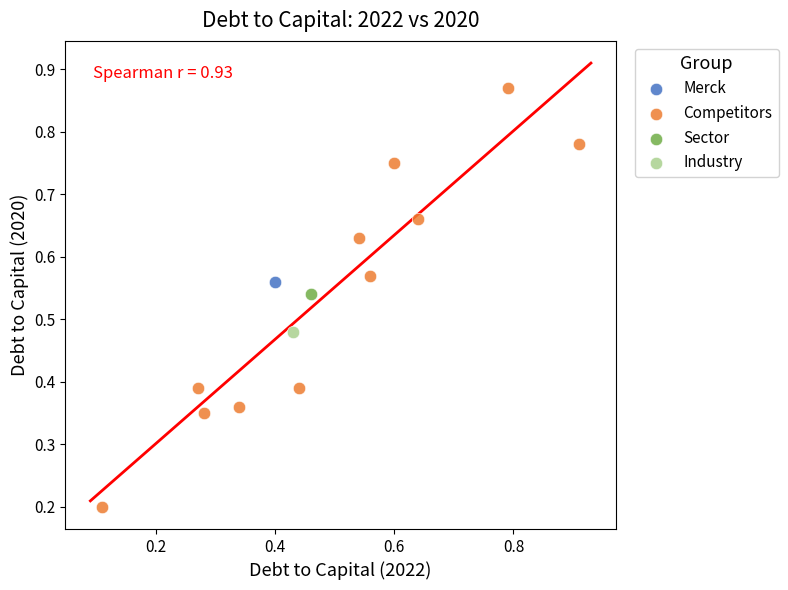

What are all the series names shown in the legend?

Merck, Competitors, Sector, Industry